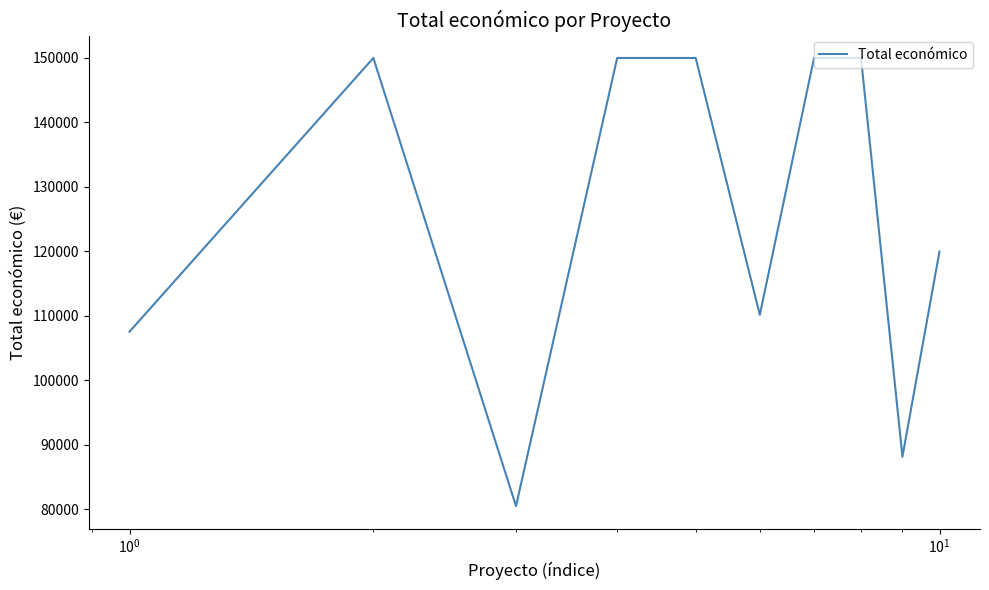

What is the difference between the maximum and minimum values?

69502